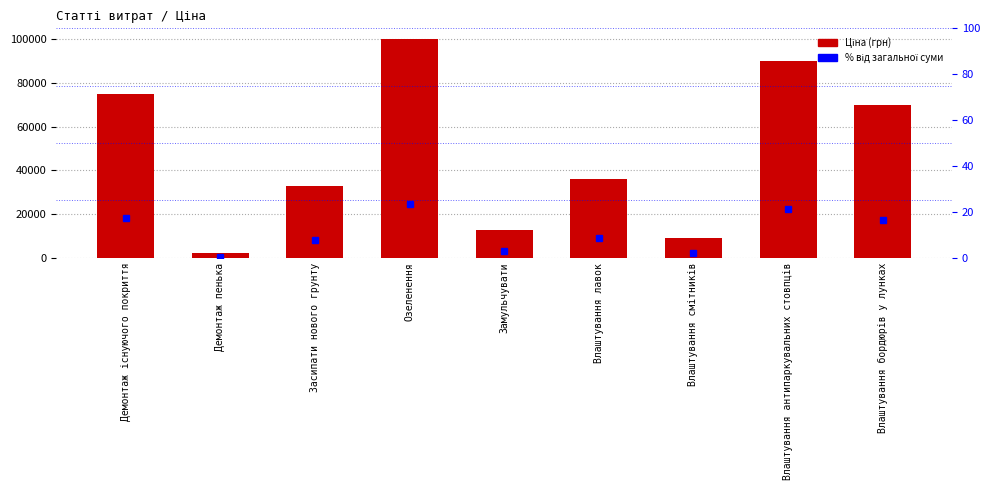

List the series in order of their peak value, highest first.

Ціна, % від загальної суми